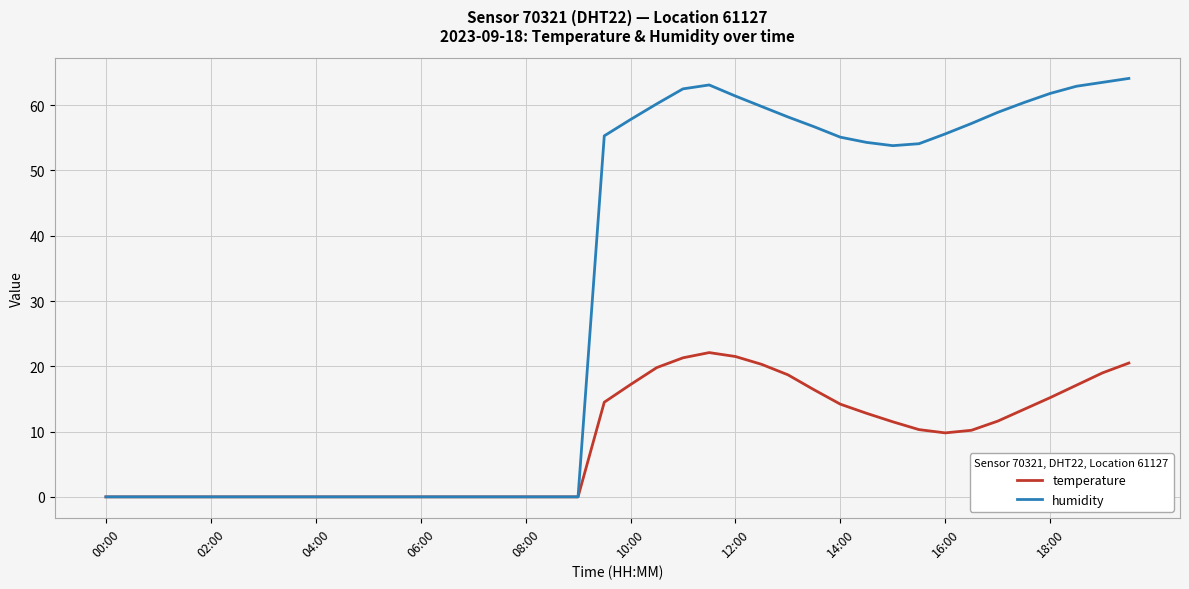

List the series in order of their peak value, highest first.

humidity, temperature